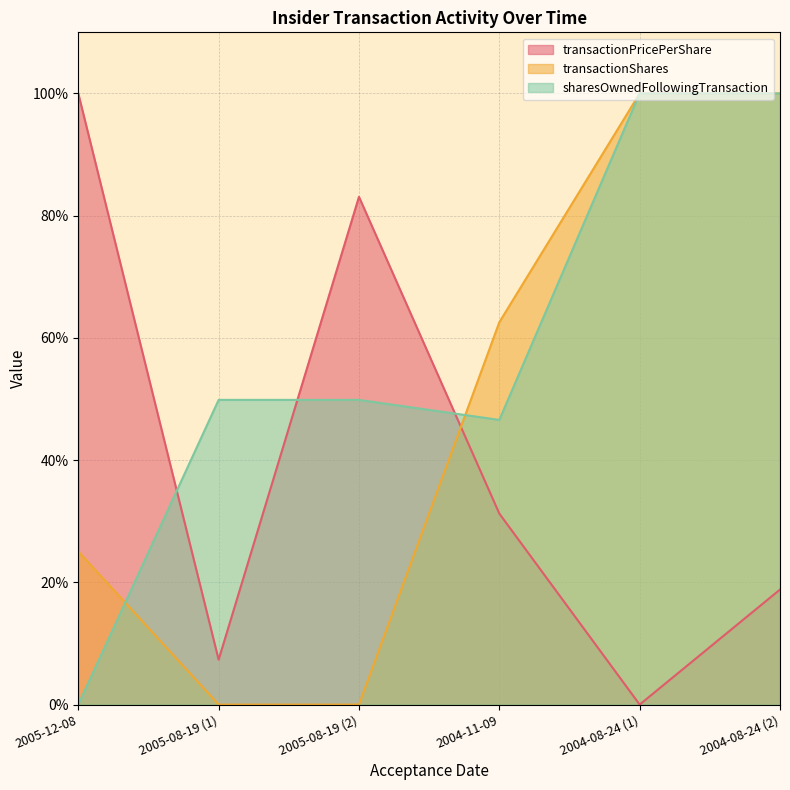

At 2004-11-09, list the series in order from smallest to largest.

transactionPricePerShare, sharesOwnedFollowingTransaction, transactionShares